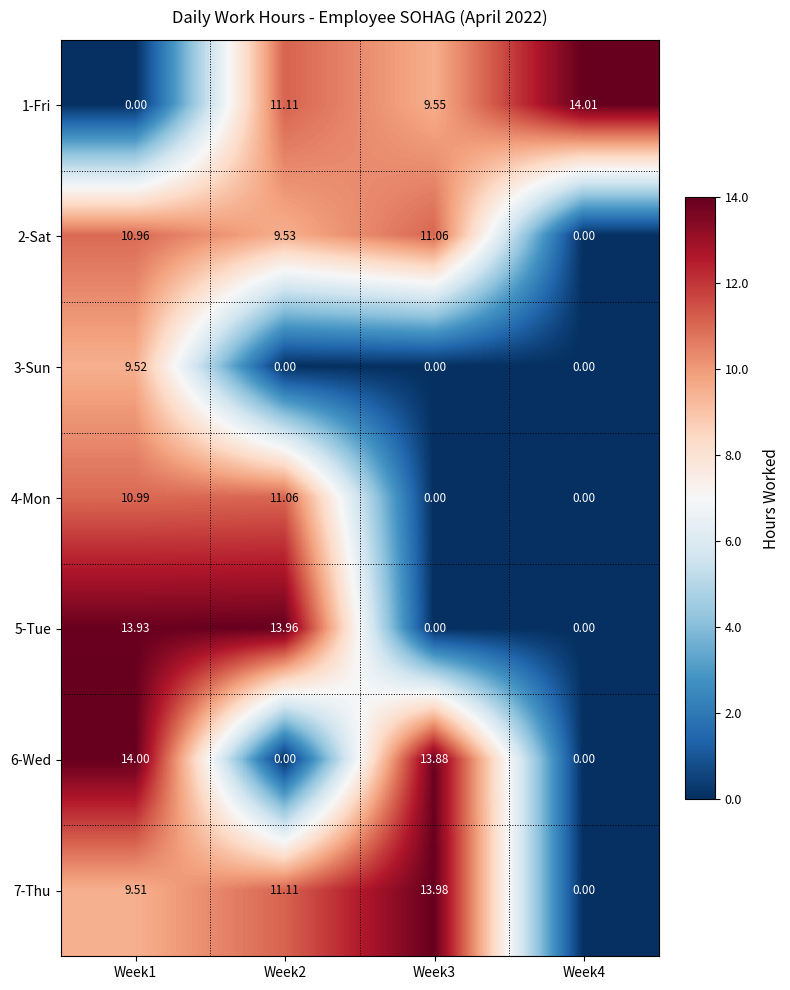

Is the value of 3-Sun at Week4 greater than the value of 1-Fri at Week3?

No